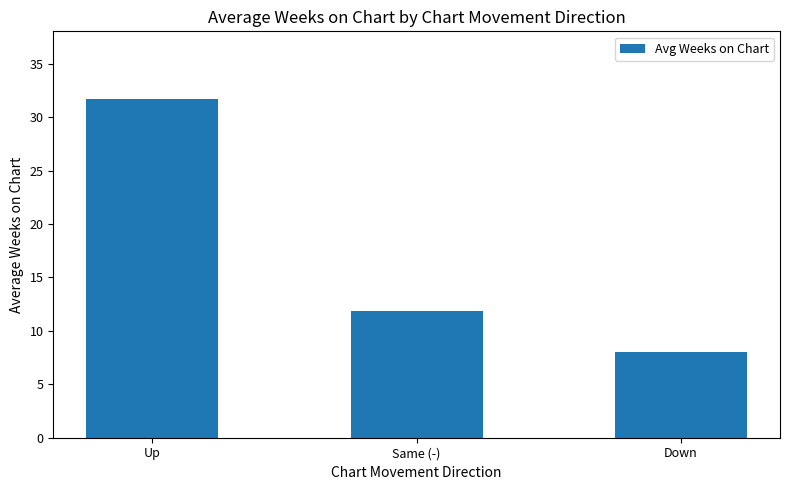

Between Same (-) and Down, which is larger?

Same (-)